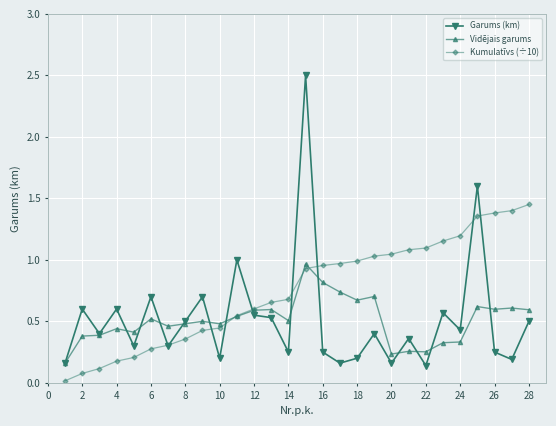

In Garums (km), how many points are higher than both neighbors (excluding endpoints)?

10